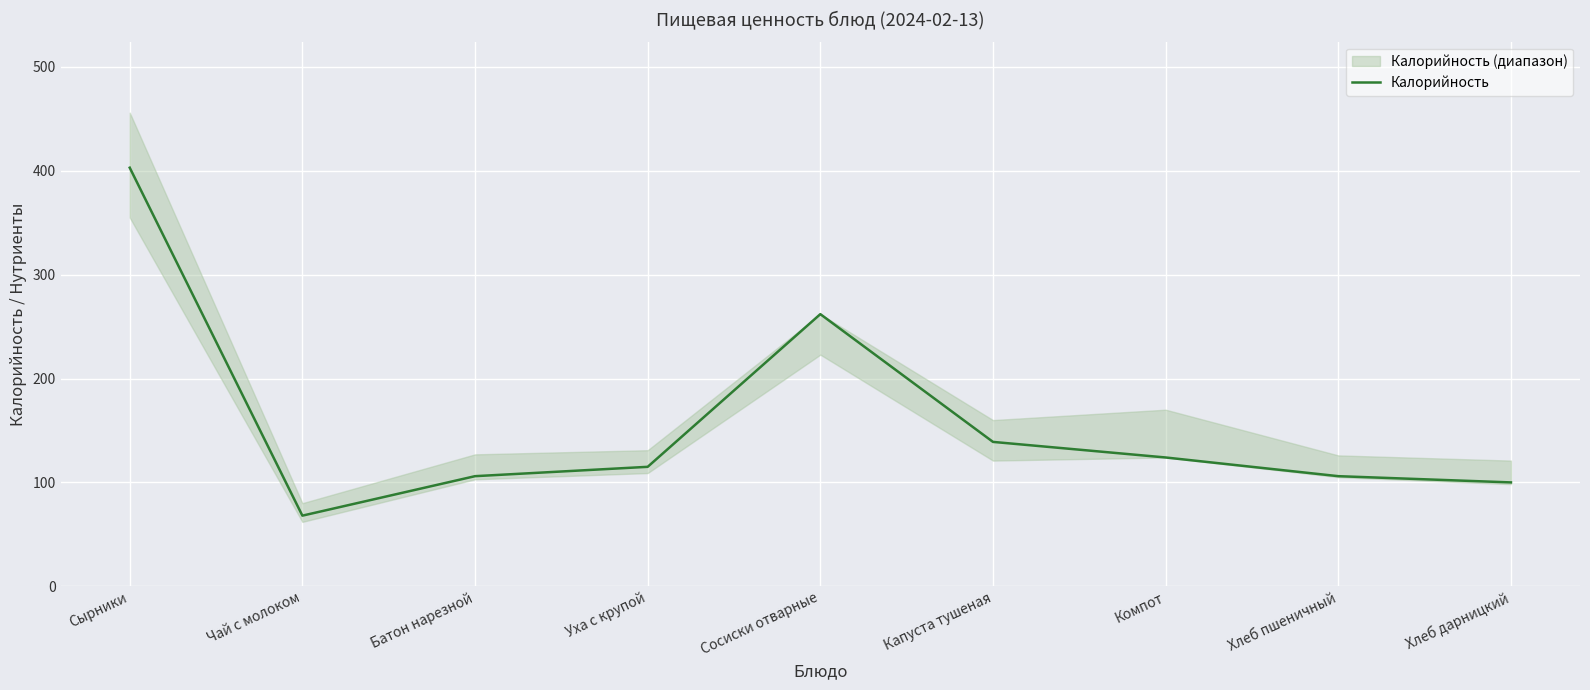

True or false: the data shows 262 at Сосиски отварные.

True